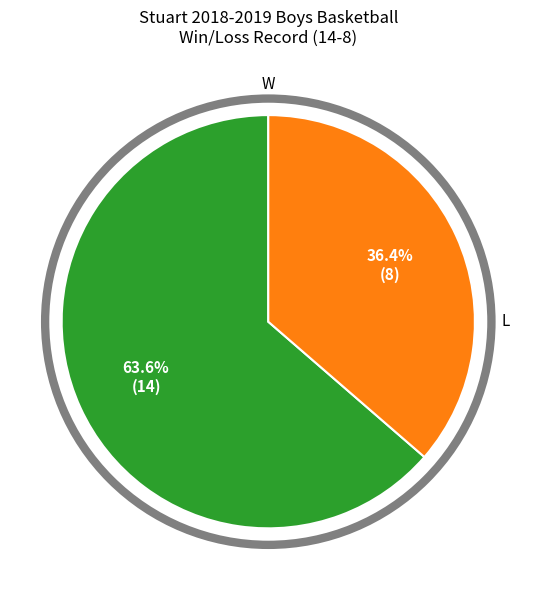

How many slices are in this pie chart?

2